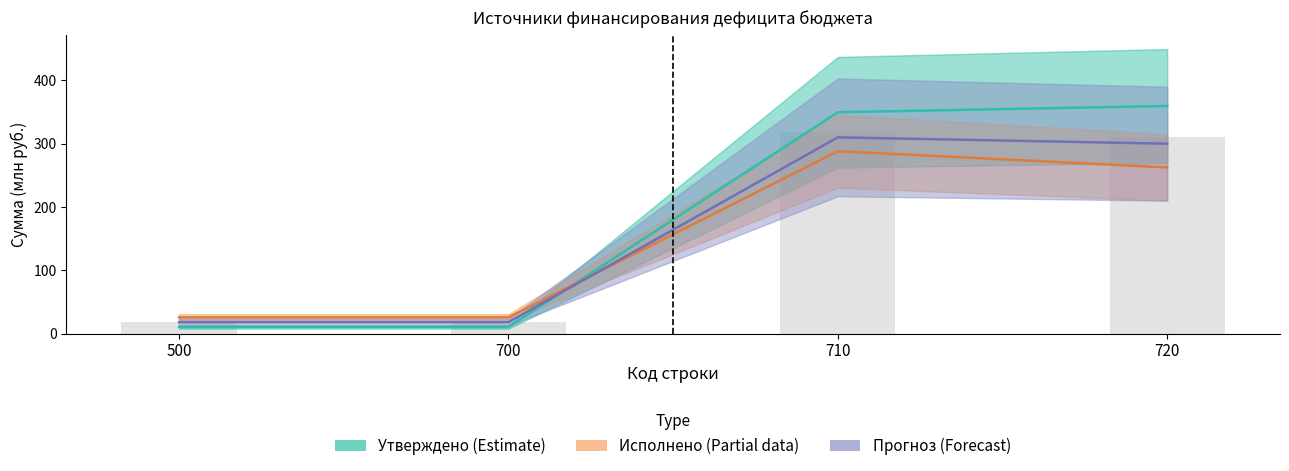

What is the difference between the Исполнено (Partial) values at 710 and 500?

262.5